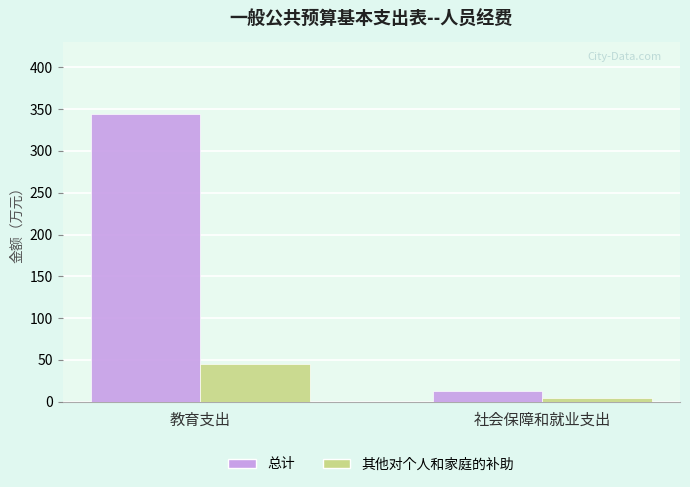

What are all the series names shown in the legend?

总计, 其他对个人和家庭的补助